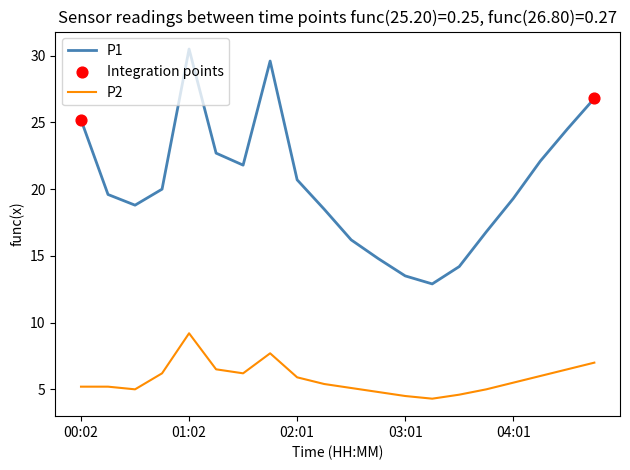

True or false: P2 and P1 cross at least once.

False